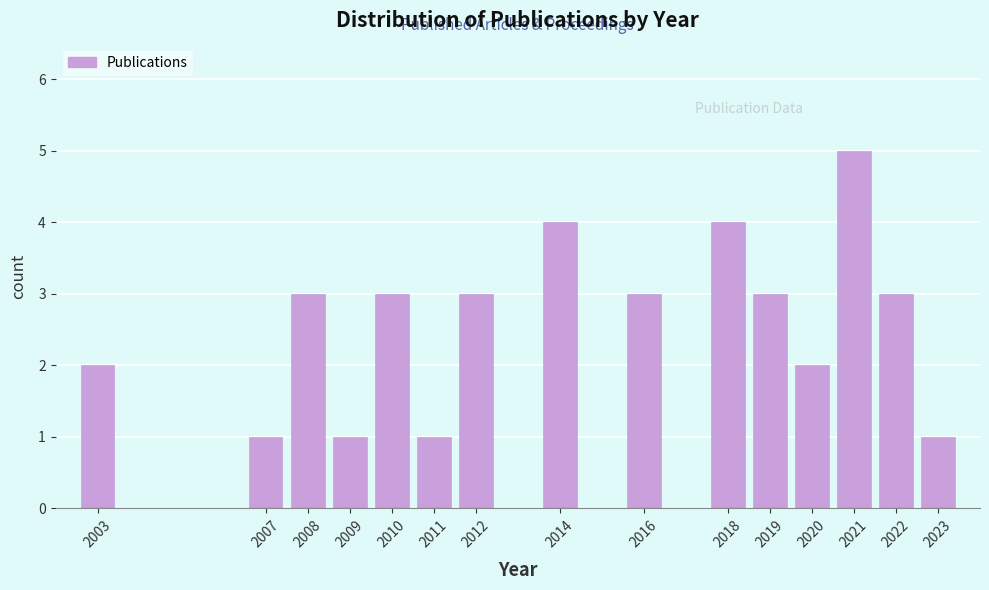

Reading right to left, list all the values displayed in this chart.

1	3	5	2	3	4	3	4	3	1	3	1	3	1	2